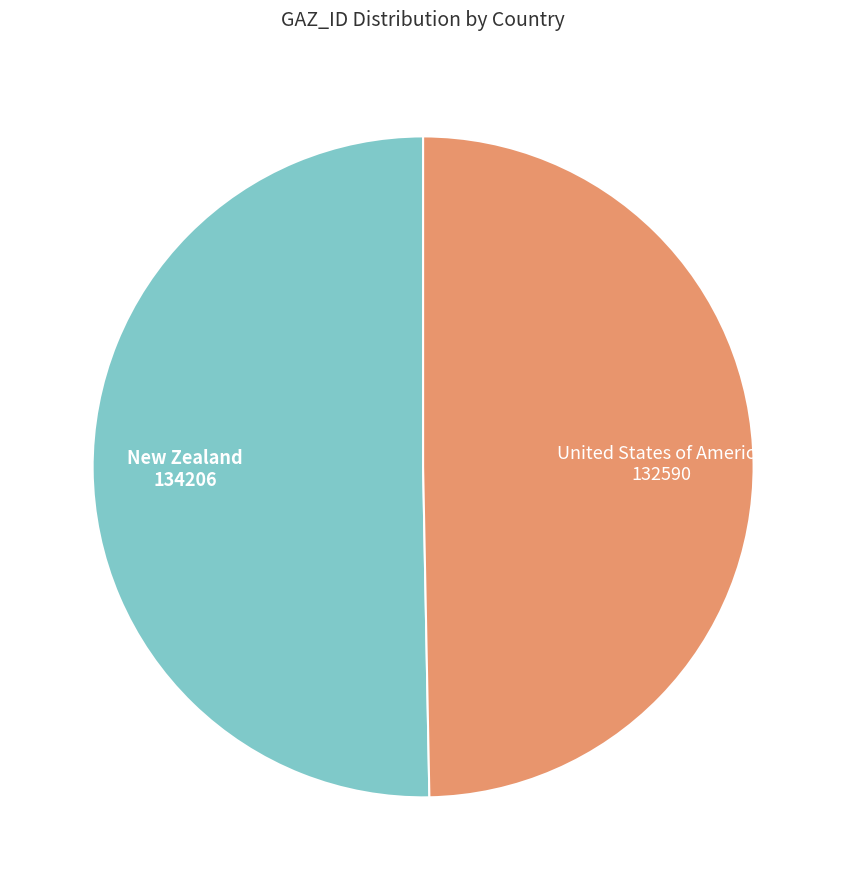

Does any single category account for the majority?

Yes